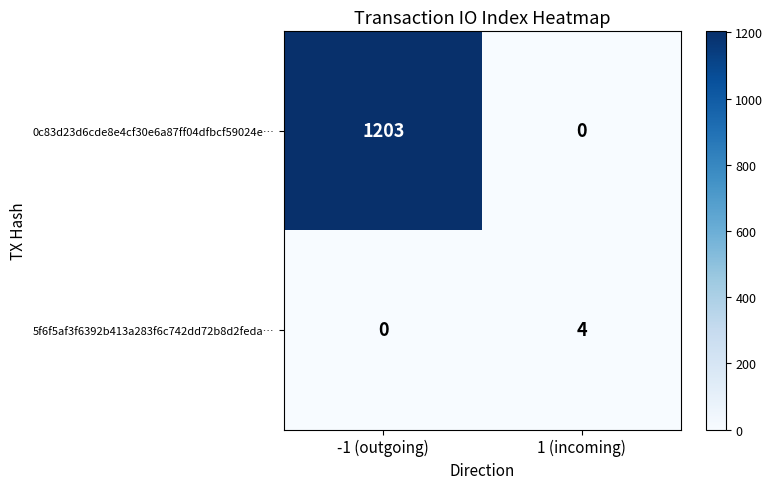

Which series has the largest total across all categories?

0c83d23d6cde8e4cf30e6a87ff04dfbcf59024e…